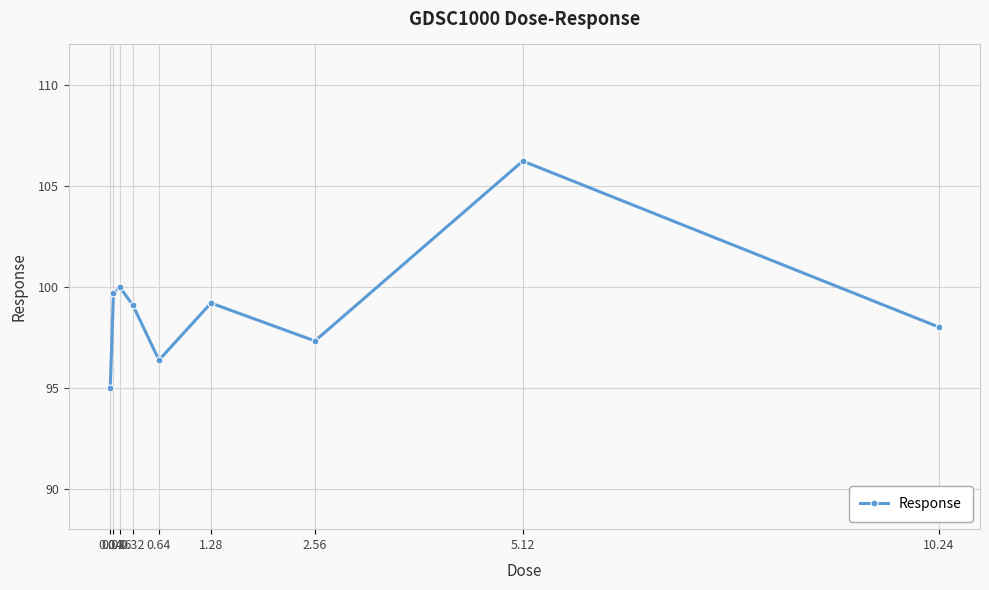

How many points are higher than both their immediate neighbors (excluding endpoints)?

3